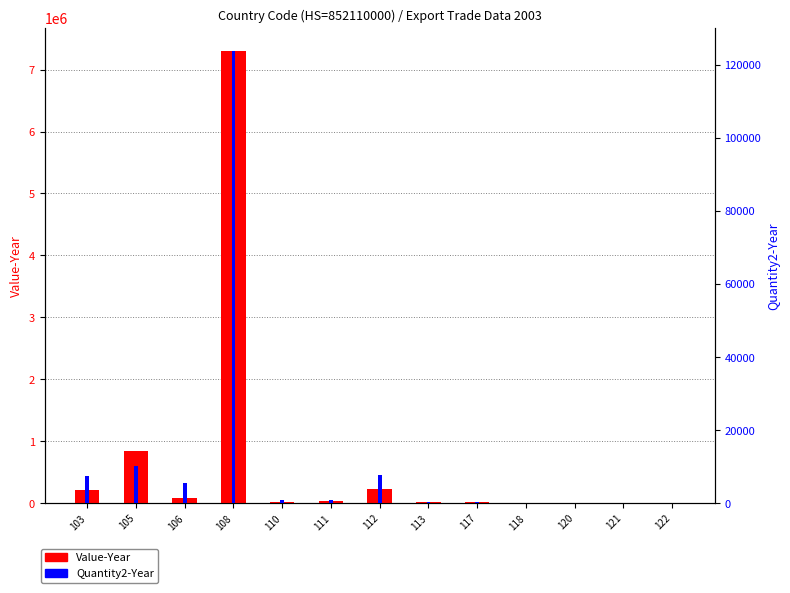

True or false: Quantity2-Year has a value of 679 at 113.

False